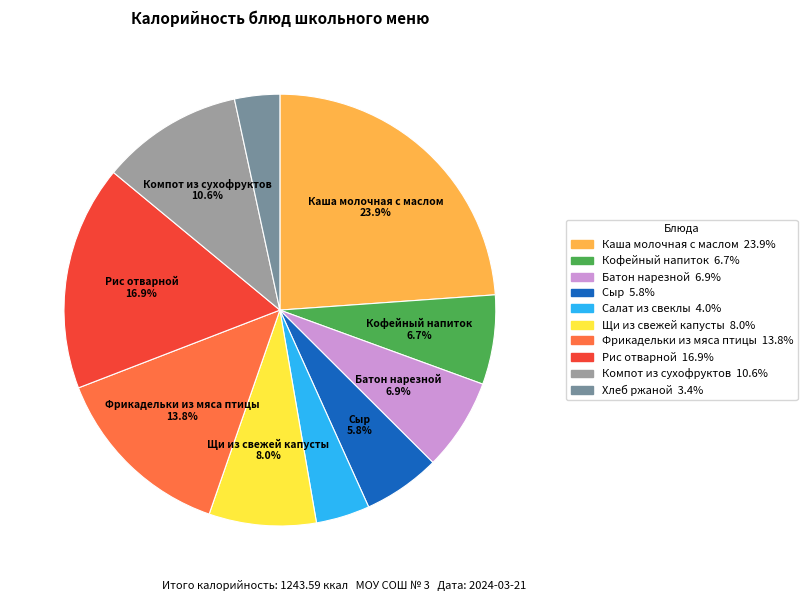

Does any single category account for the majority?

No